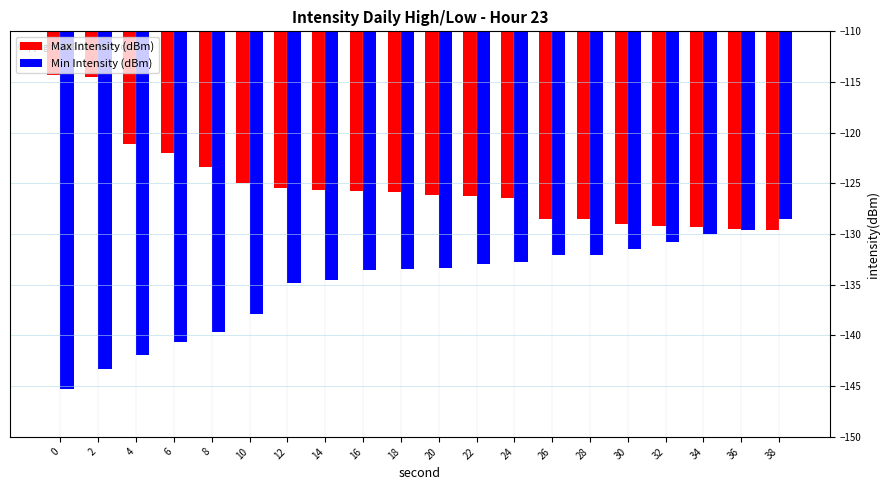

Is it true that Min Intensity (dBm) equals -139.6 at 8?

True